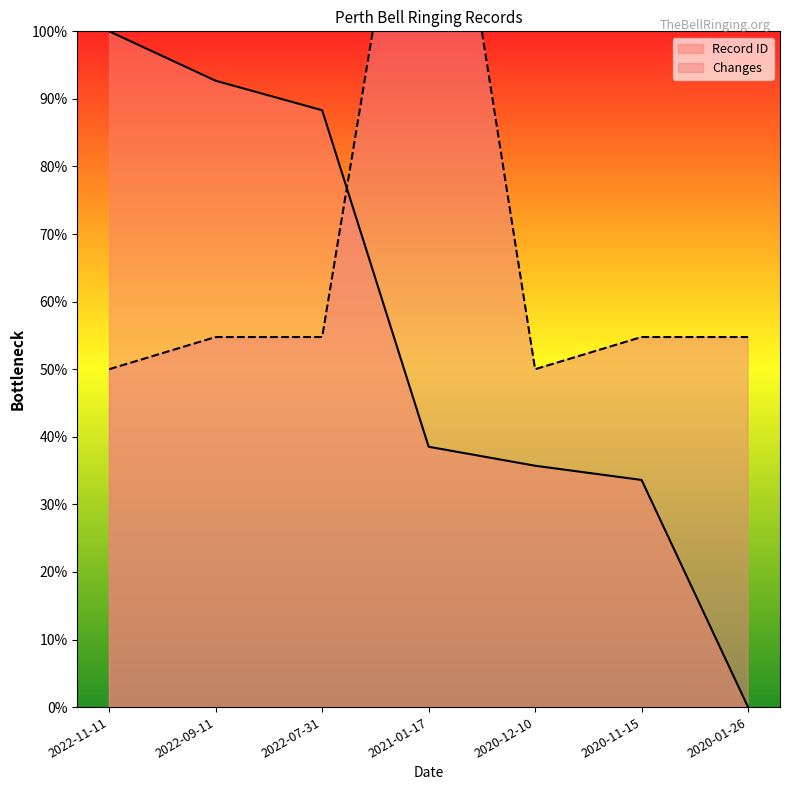

List the labels in order of Changes value, largest first.

2021-01-17, 2022-09-11, 2022-07-31, 2020-11-15, 2020-01-26, 2022-11-11, 2020-12-10